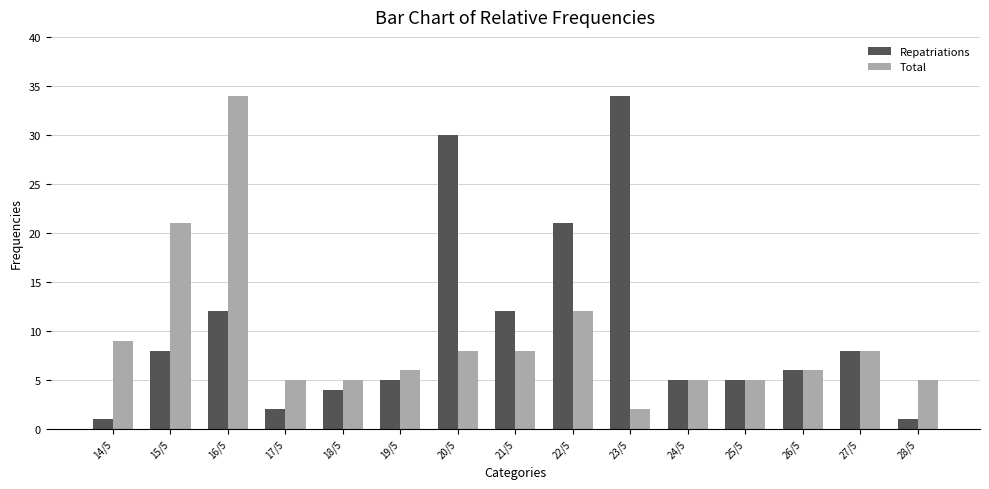

What is the sum of the Total values at 25/5 and 20/5?

13